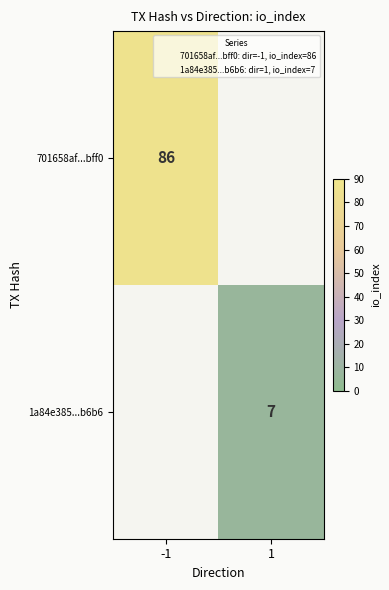

At which category does the chart reach its peak across all series?

-1